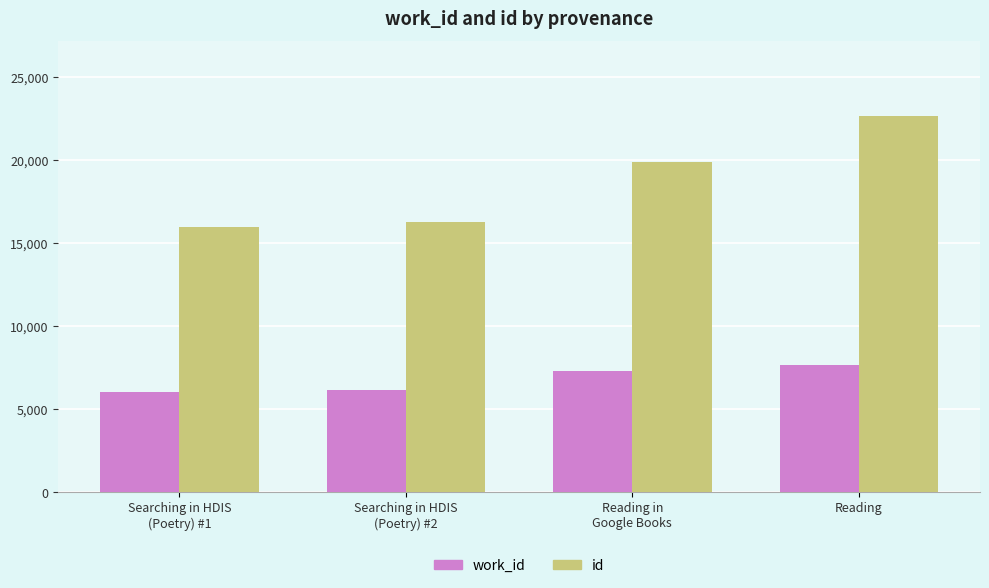

What is the spread (max minus min) of values at Searching in HDIS
(Poetry) #1?

9945